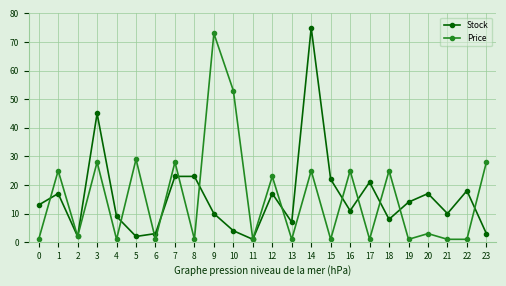

Is the value of Stock at 7 greater than the value of Price at 17?

Yes